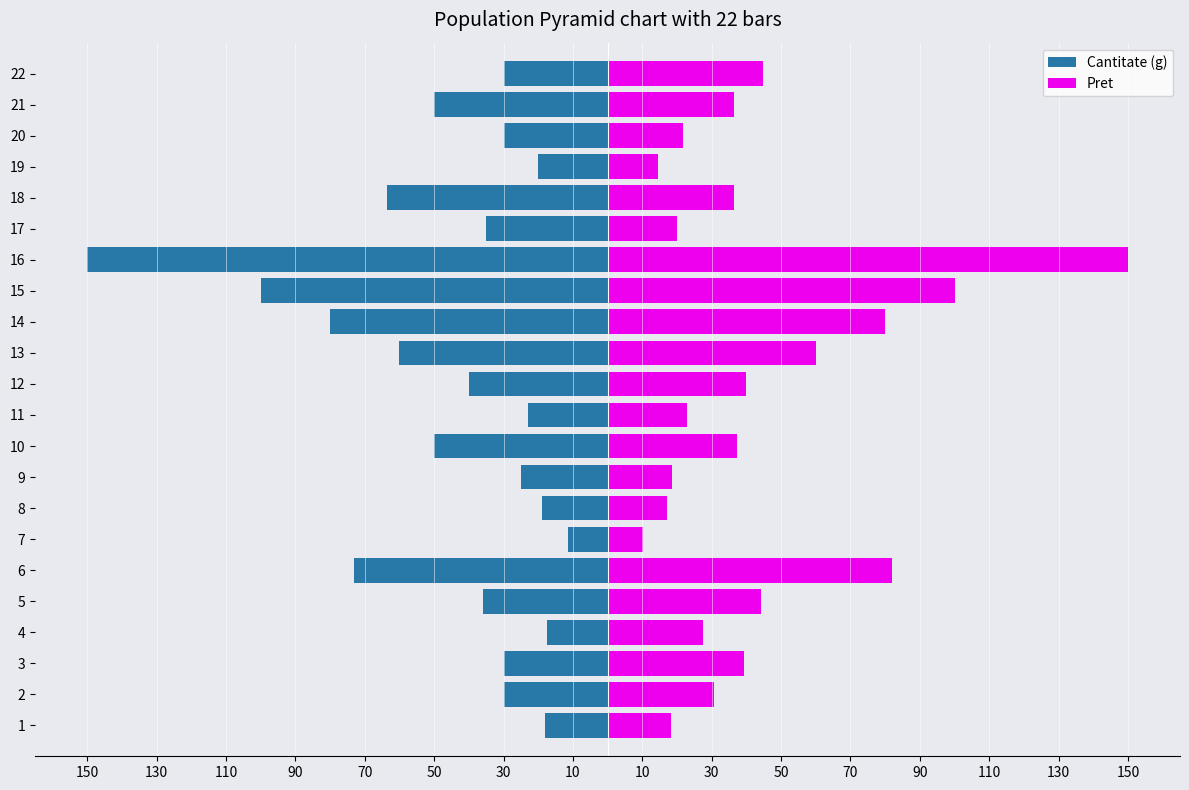

What is the maximum value shown in the chart?

150.0